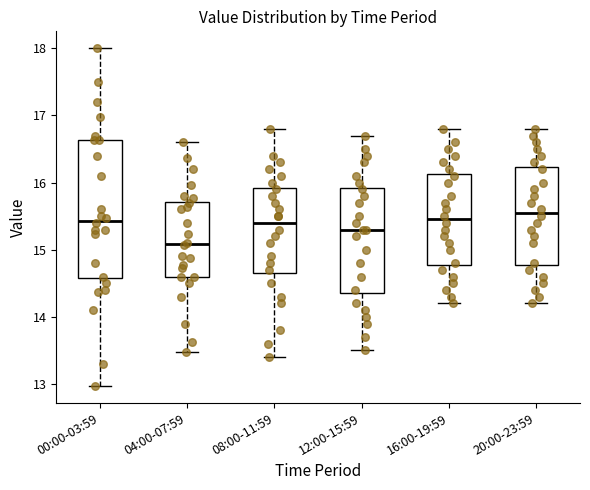

Where does the upper whisker of the box for 16:00-19:59 end on the y-axis? The values are not printed on the chart, so give them approximately, as read against the axis.

16.8